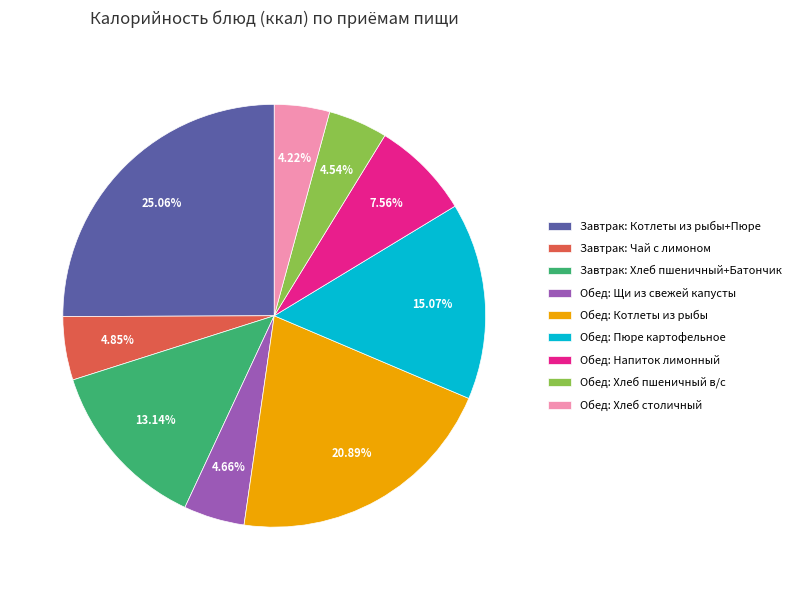

How many slices are in this pie chart?

9